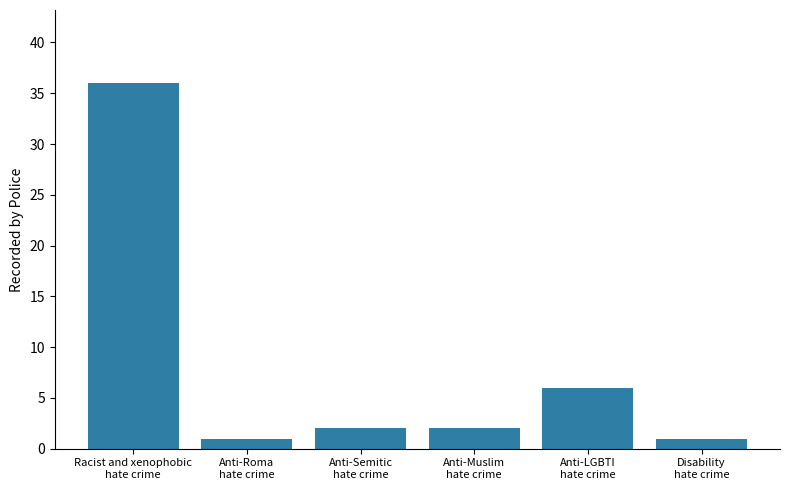

What is the greatest value displayed?

36